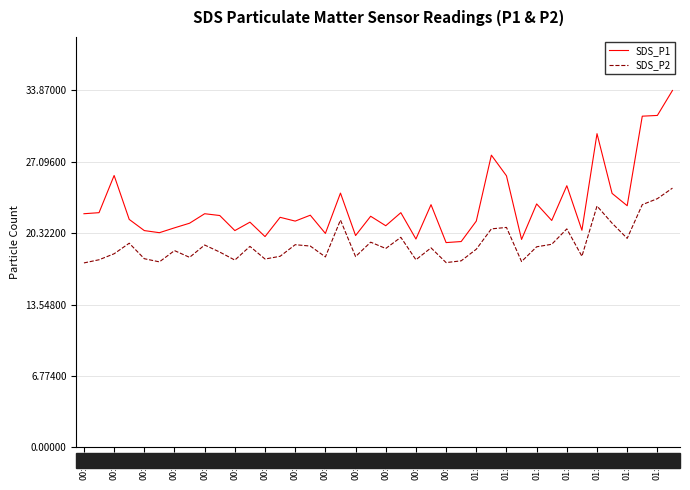

True or false: SDS_P1 and SDS_P2 cross at least once.

False